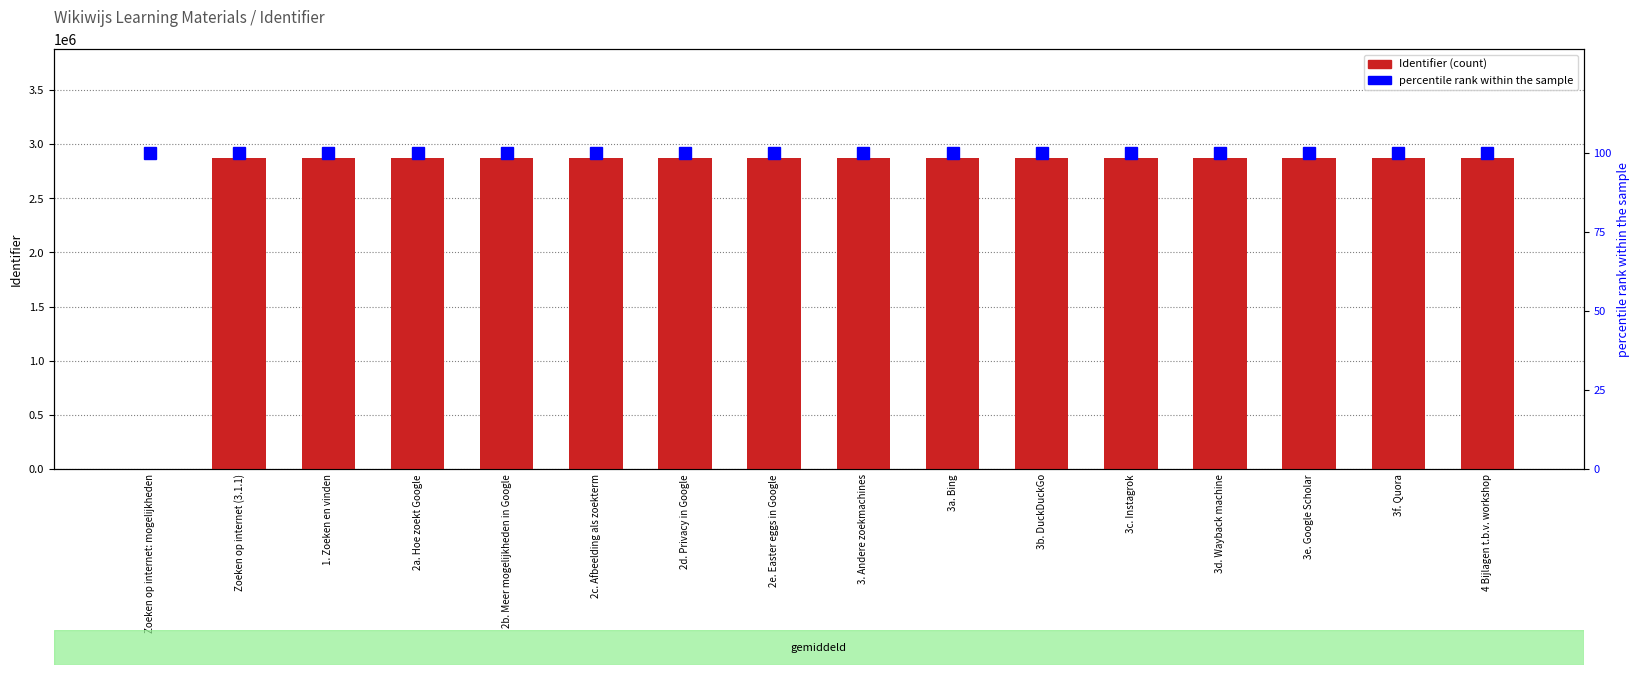

Which series has the widest spread of values?

Identifier